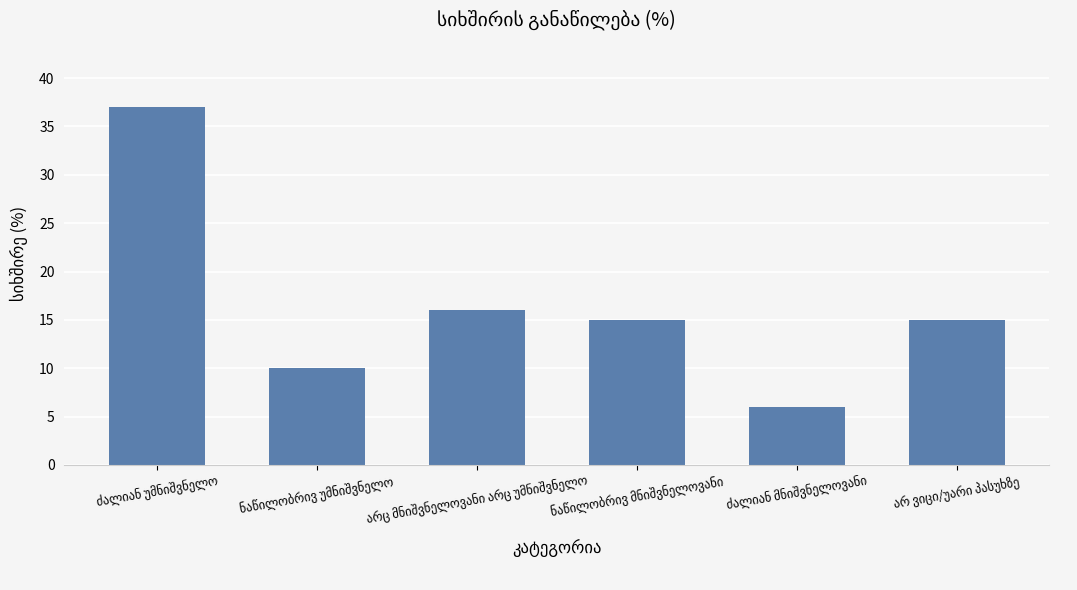

What is the difference between the second highest and second lowest values?

6